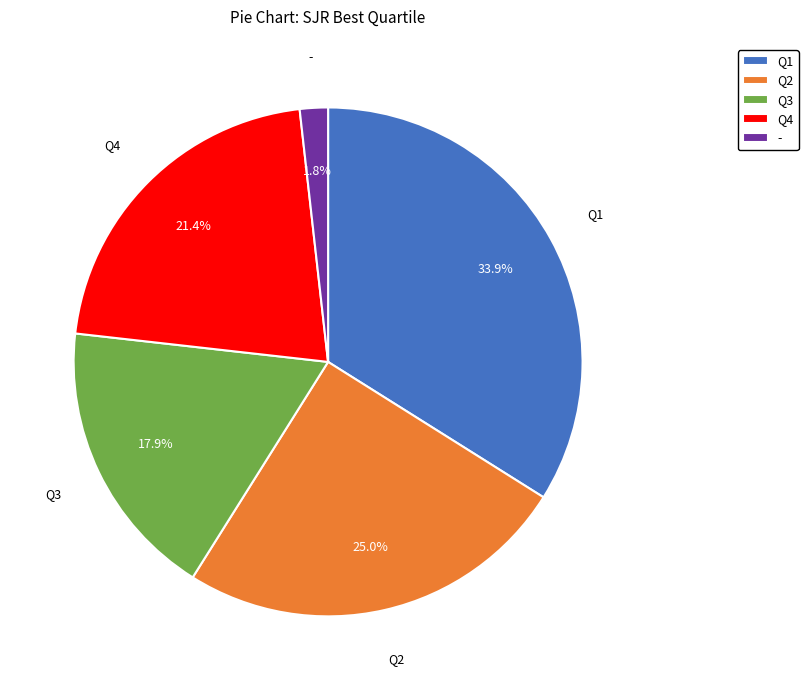

To the nearest percent, what percentage of the pie is -?

2%